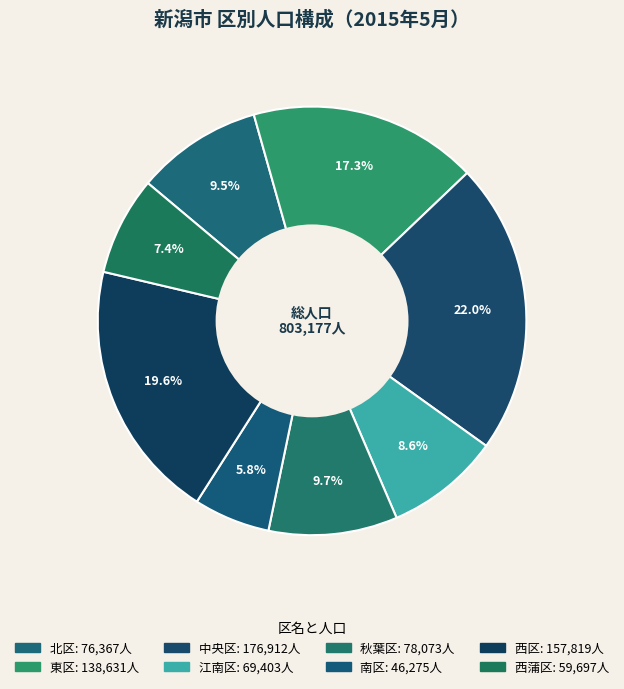

Approximately how many times larger is the value at 江南区 compared to 西蒲区?

1.2